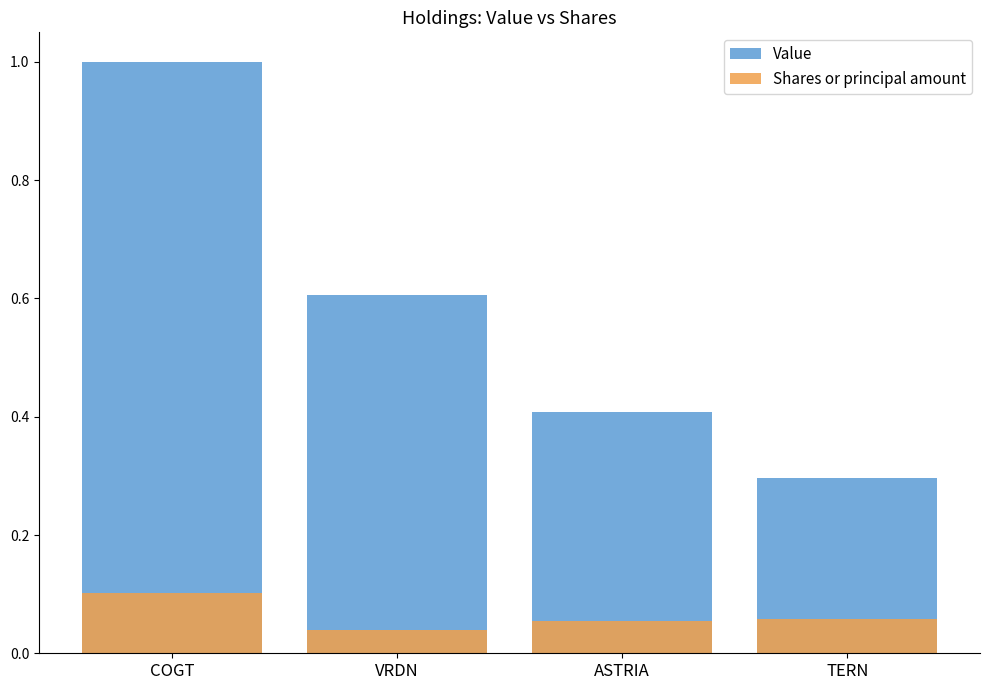

What is the average value of the Shares or principal amount series?

0.1